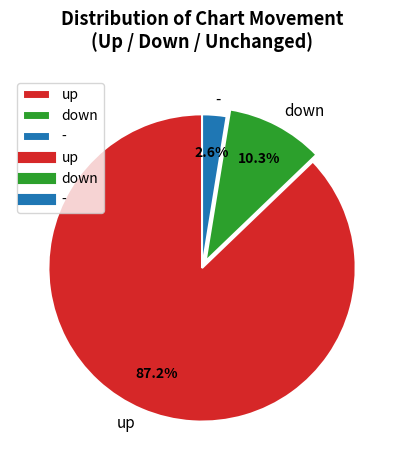

Does up represent more than half of the total?

Yes